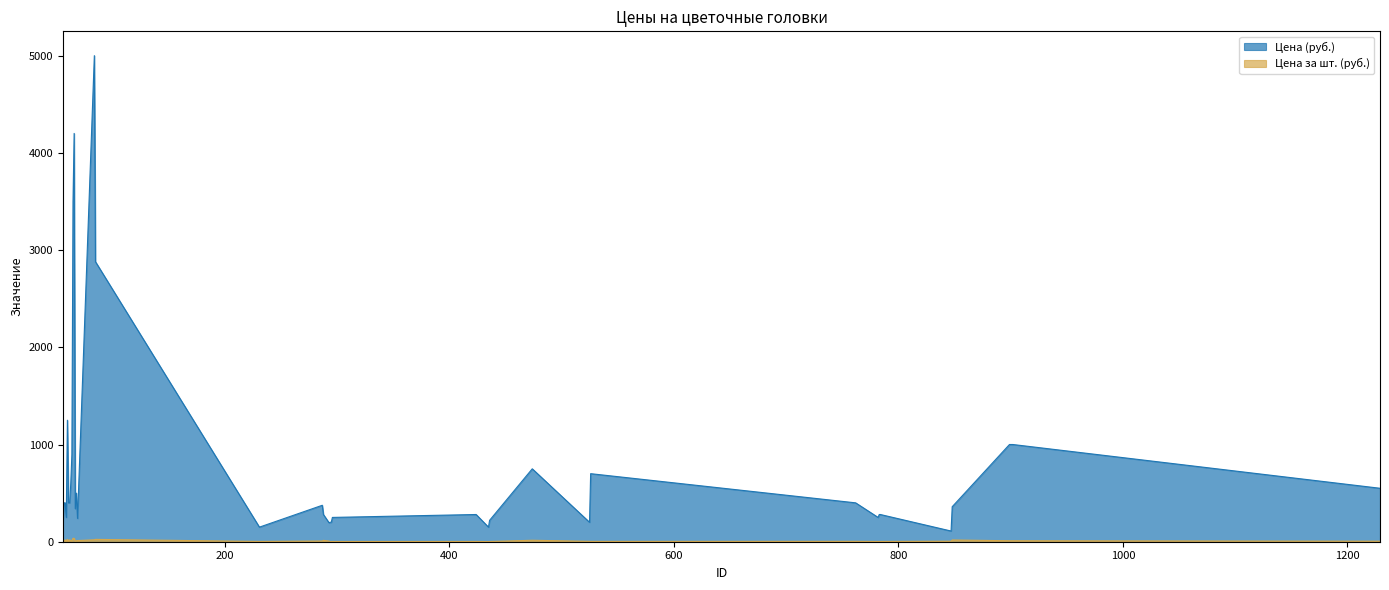

Reading right to left, list all the values displayed in this chart.

Цена (руб.): 550.0	1000.0	1000.0	1000.0	1000.0	360.0	110.0	280.0	280.0	250.0	400.0	700.0	200.0	750.0	220.0	150.0	280.0	250.0	200.0	200.0	195.0	280.0	375.0	150.0	2880.0	5000.0	240.0	500.0	340.0	4200.0	3500.0	900.0	600.0	400.0	400.0	1250.0	250.0	400.0	400.0	225.0
Цена за шт. (руб.): 5.5	10.0	10.0	10.0	10.0	18.0	5.5	2.8	2.8	2.5	4.0	3.5	4.0	15.0	2.2	1.5	2.8	2.5	2.0	2.0	6.5	14.0	7.5	3.0	24.0	20.0	12.0	10.0	3.4	35.0	35.0	9.0	12.0	20.0	4.0	25.0	5.0	20.0	4.0	4.5